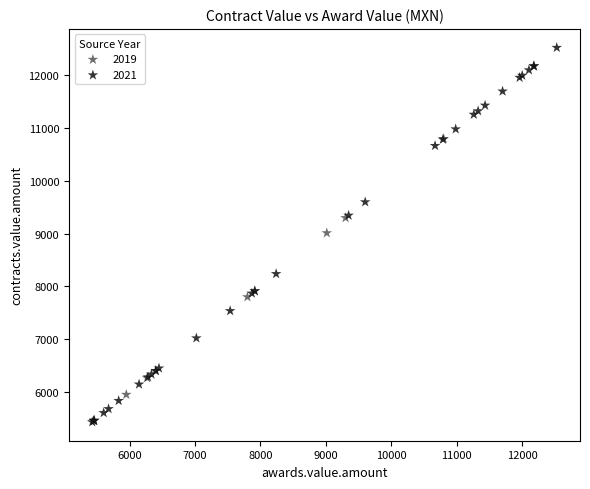

Which series has the largest Y range (max minus min)?

2021